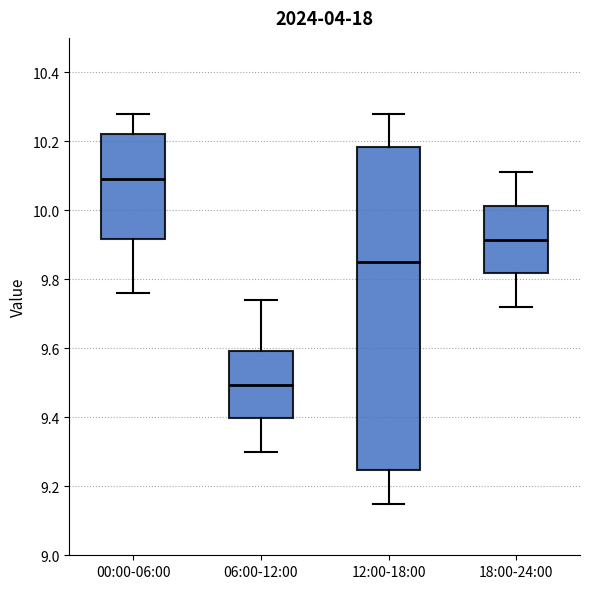

Reading left to right, read every box against the y-axis: the position of its median line, the range the box covers, and the ends of its whiskers. The values are not printed on the chart, so give them approximately, as read against the axis.

00:00-06:00: median 10.10, box 9.92 to 10.22, whiskers 9.76 to 10.28
06:00-12:00: median 9.50, box 9.40 to 9.60, whiskers 9.30 to 9.74
12:00-18:00: median 9.86, box 9.24 to 10.18, whiskers 9.16 to 10.28
18:00-24:00: median 9.92, box 9.82 to 10.02, whiskers 9.72 to 10.12